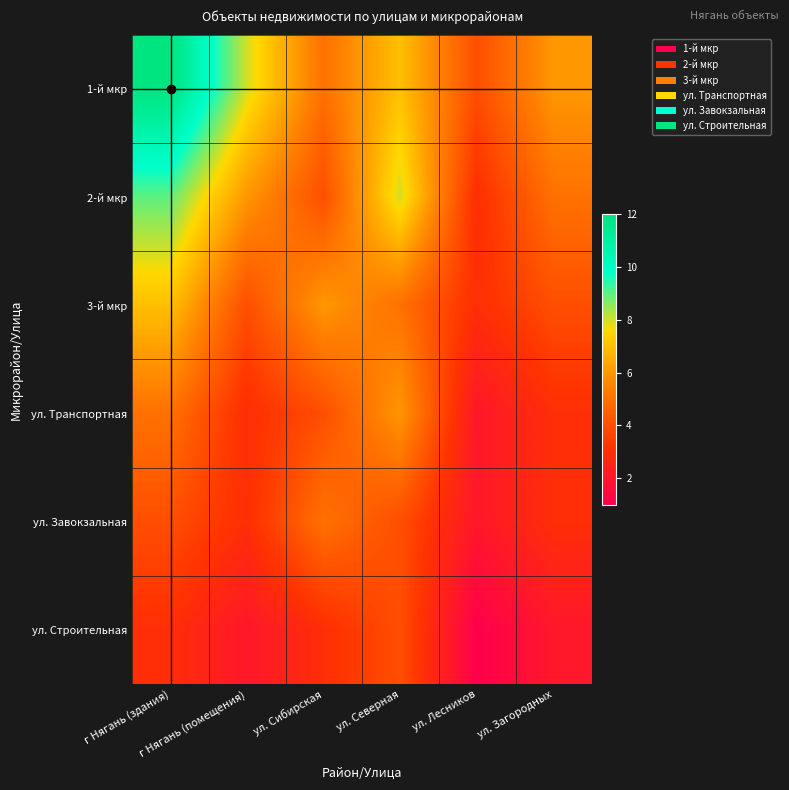

What is the difference between the highest and lowest values at г Нягань (здания)?

9